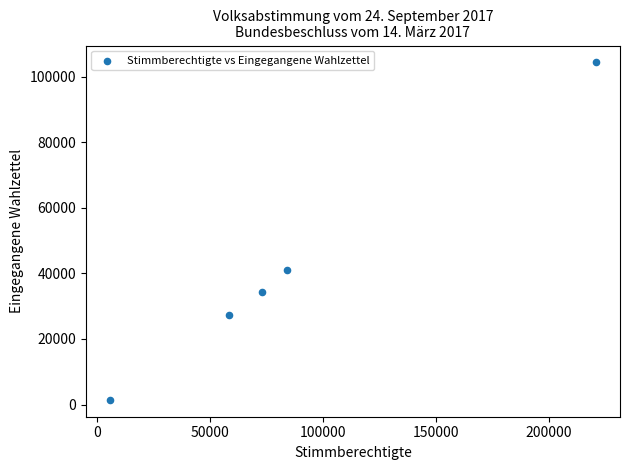

What is the average Y value?

41749